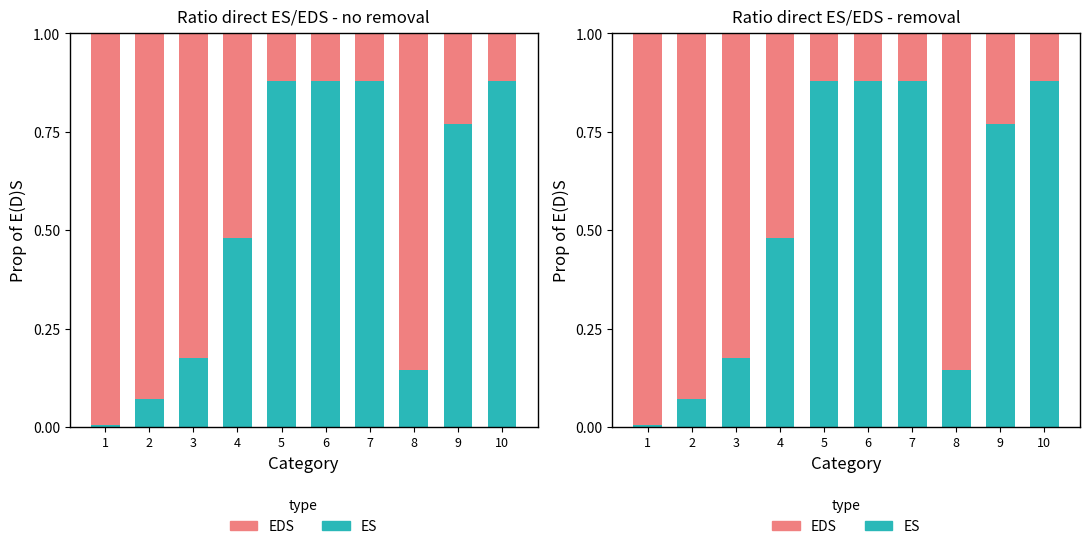

What are all the series names shown in the legend?

ES, EDS